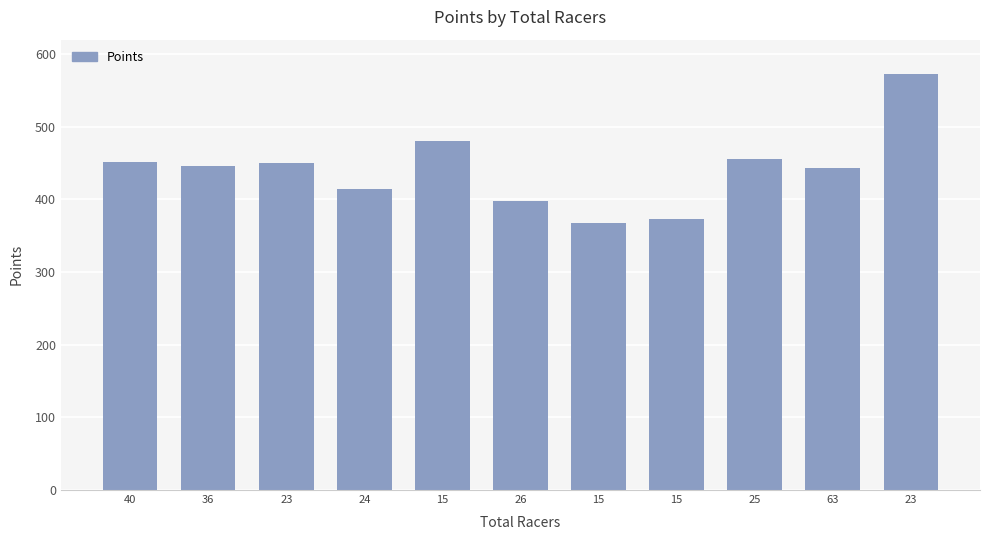

What is the value of the 7th bar from the left?

481.2